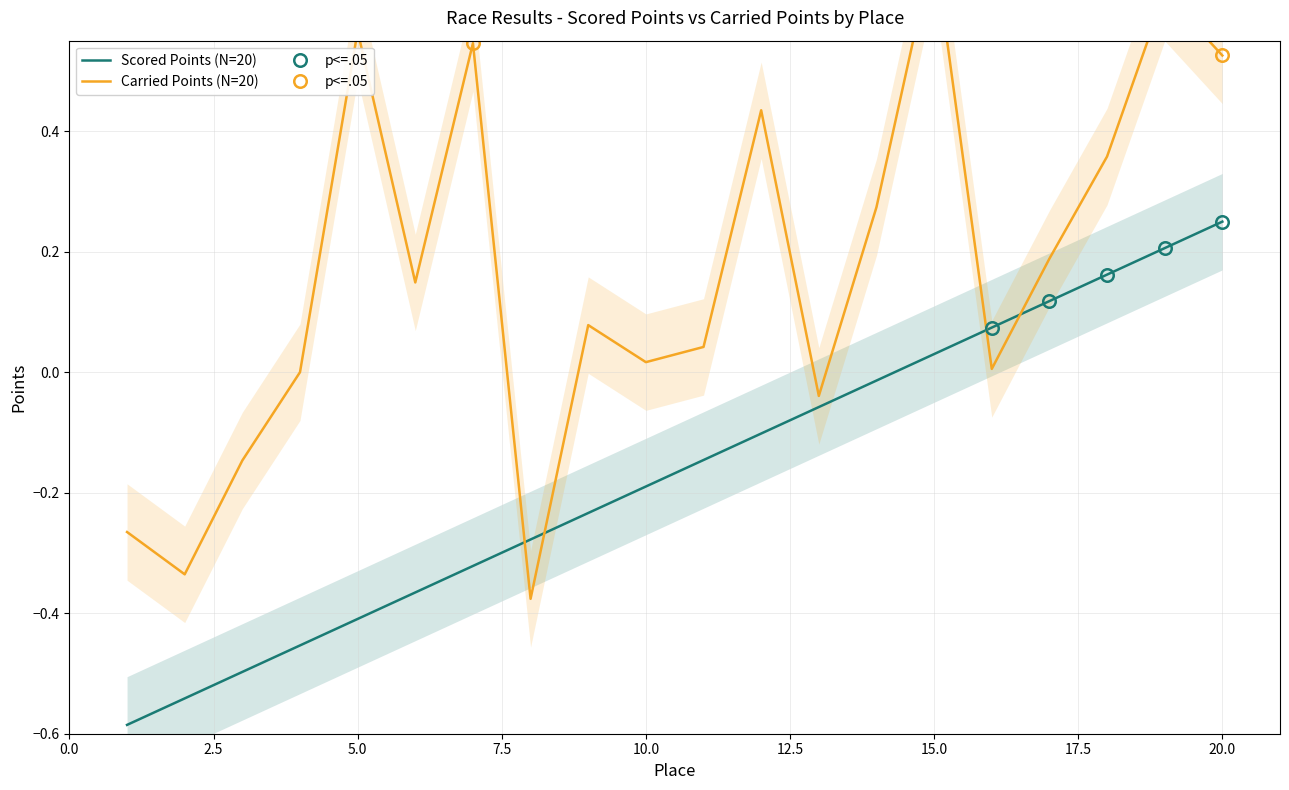

Rank the series by their average value, from lowest to highest.

Scored Points, Carried Points